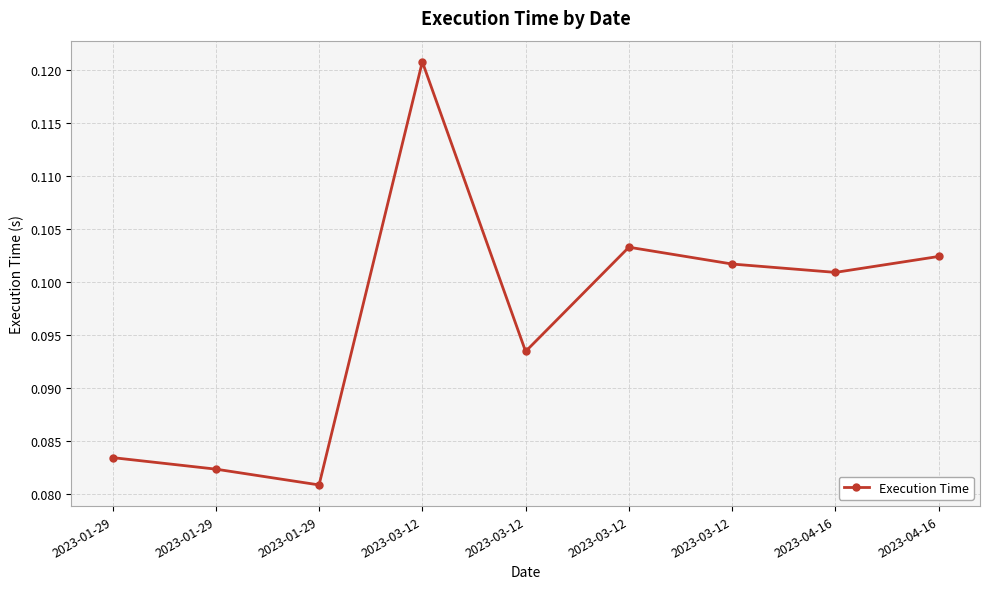

Where is the first local maximum?

2023-03-12